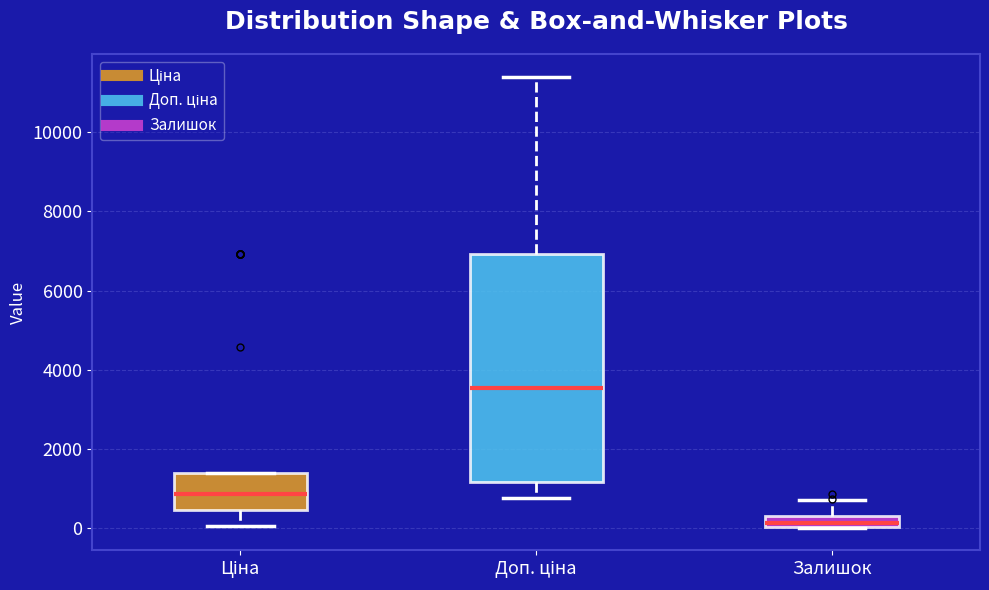

Which box has the lowest median line?

Залишок